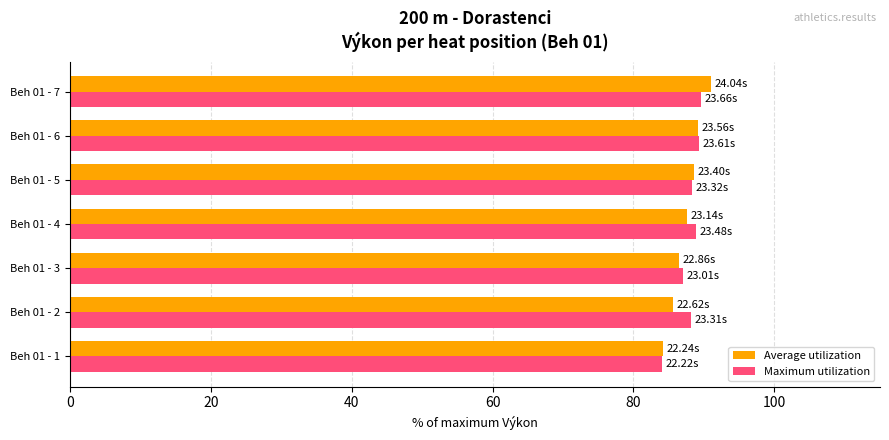

At which category does the chart reach its peak across all series?

Beh 01 - 7